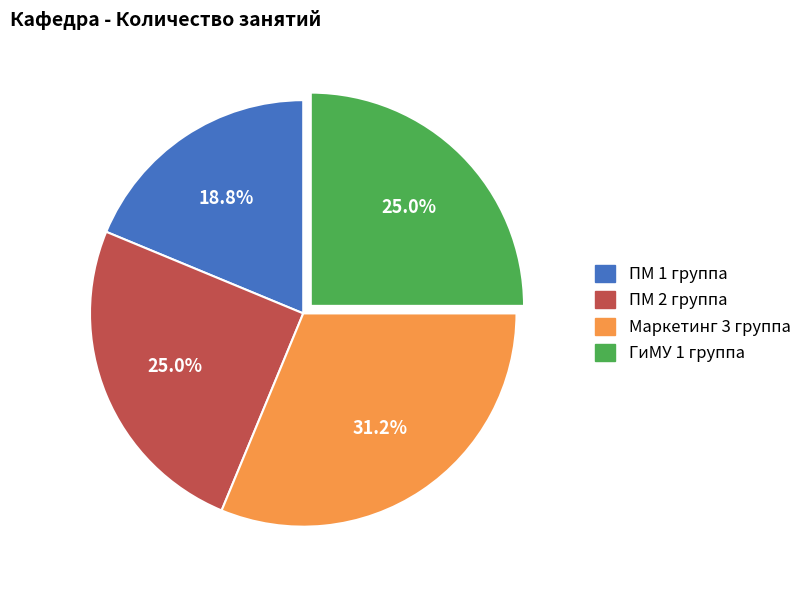

To the nearest percent, what is the difference between the ПМ 1 группа and ГиМУ 1 группа slice percentages?

6%